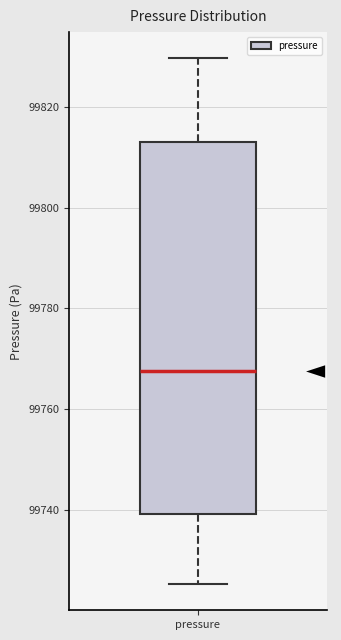

Transcribe this box plot: give where the median line is, the range the box spans, and where the two whiskers end, as read against the y-axis. The values are not printed on the chart, so give them approximately, as read against the axis.

median 99768, box 99740 to 99814, whiskers 99726 to 99830